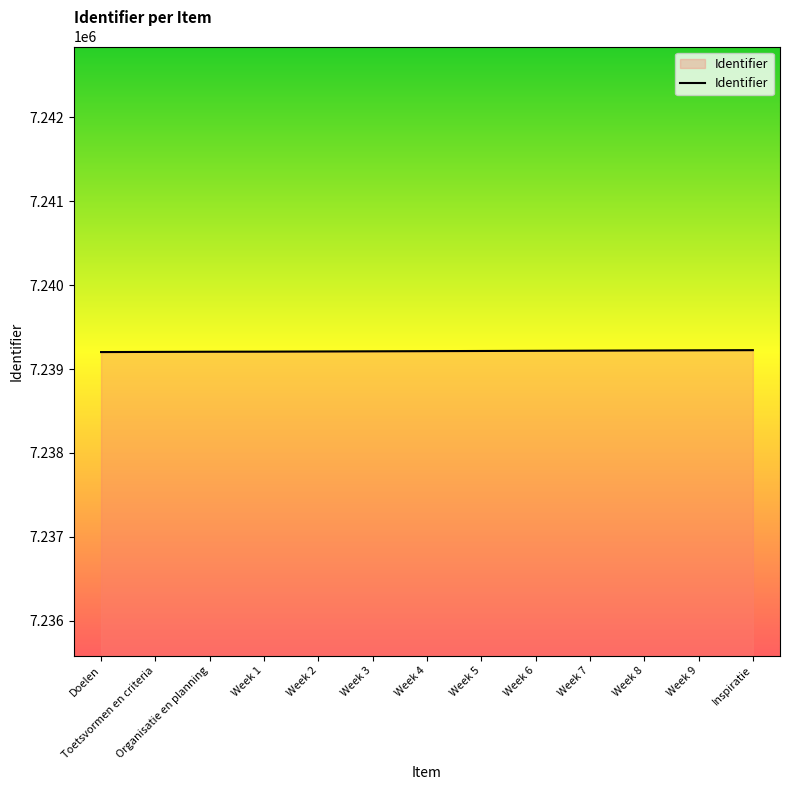

Approximately how many times larger is the value at Week 9 compared to Week 3?

1.0